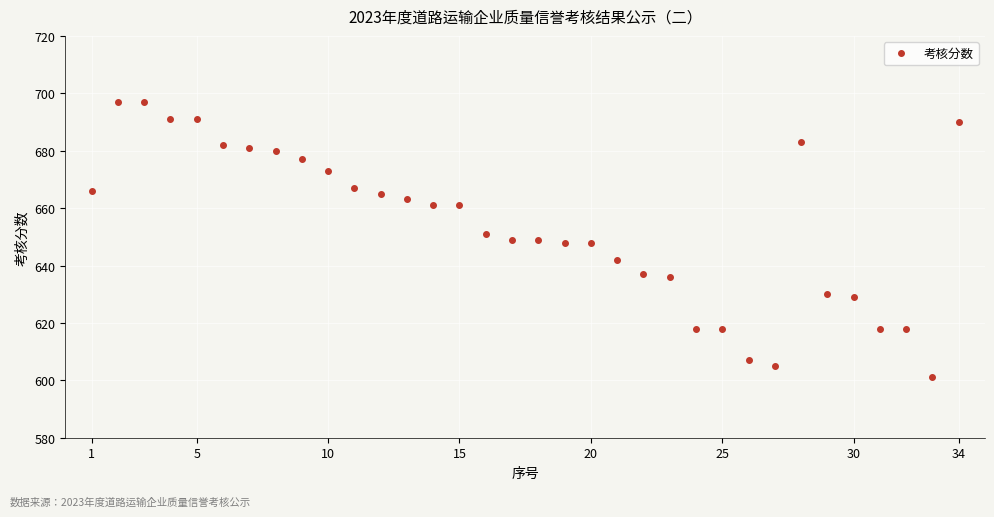

What is the value of the 21st point from the left?

642